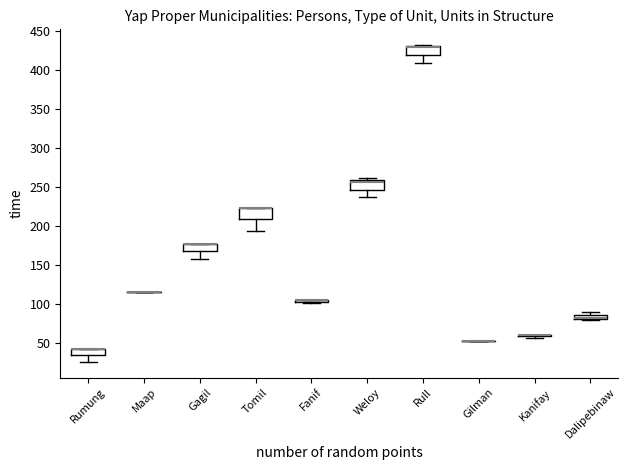

Where does the lower whisker of the box for Rull end on the y-axis? The values are not printed on the chart, so give them approximately, as read against the axis.

410